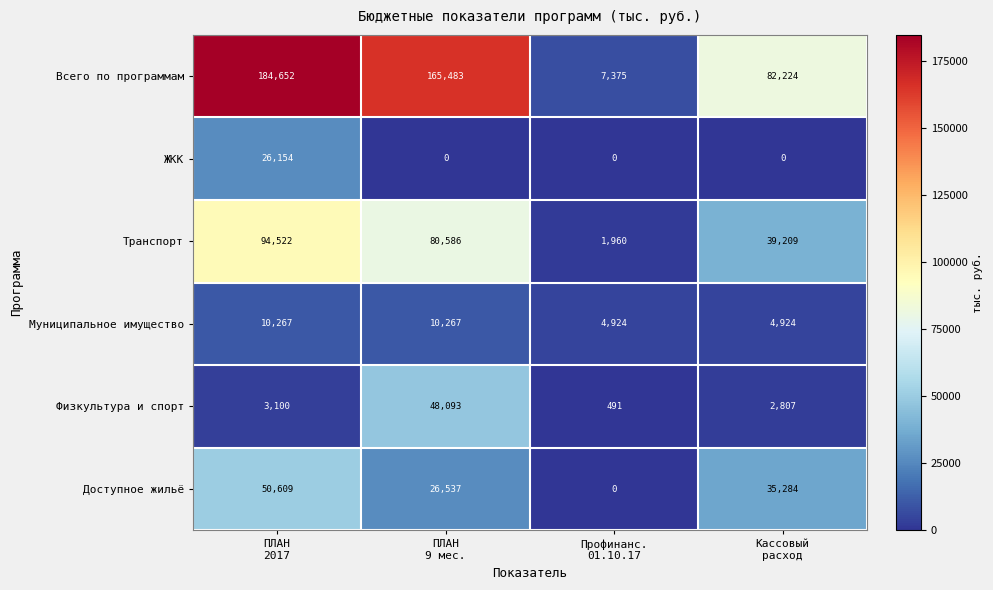

Which series changed the most between ПЛАН
9 мес. and Кассовый
расход?

Всего по программам